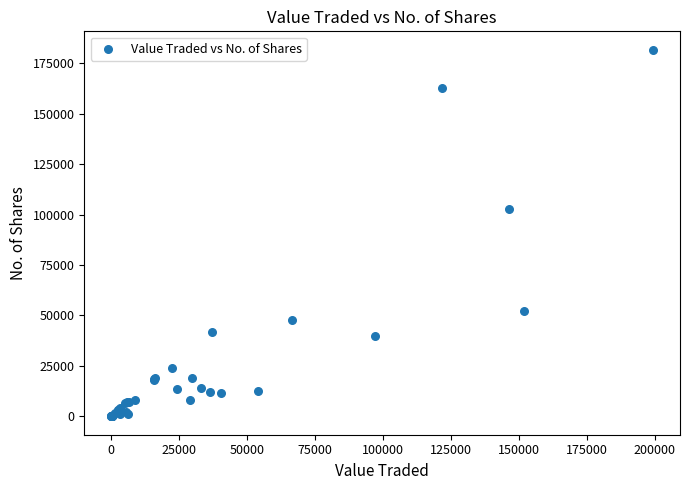

What Y value in the scatter plot is closest to 90824?

102571